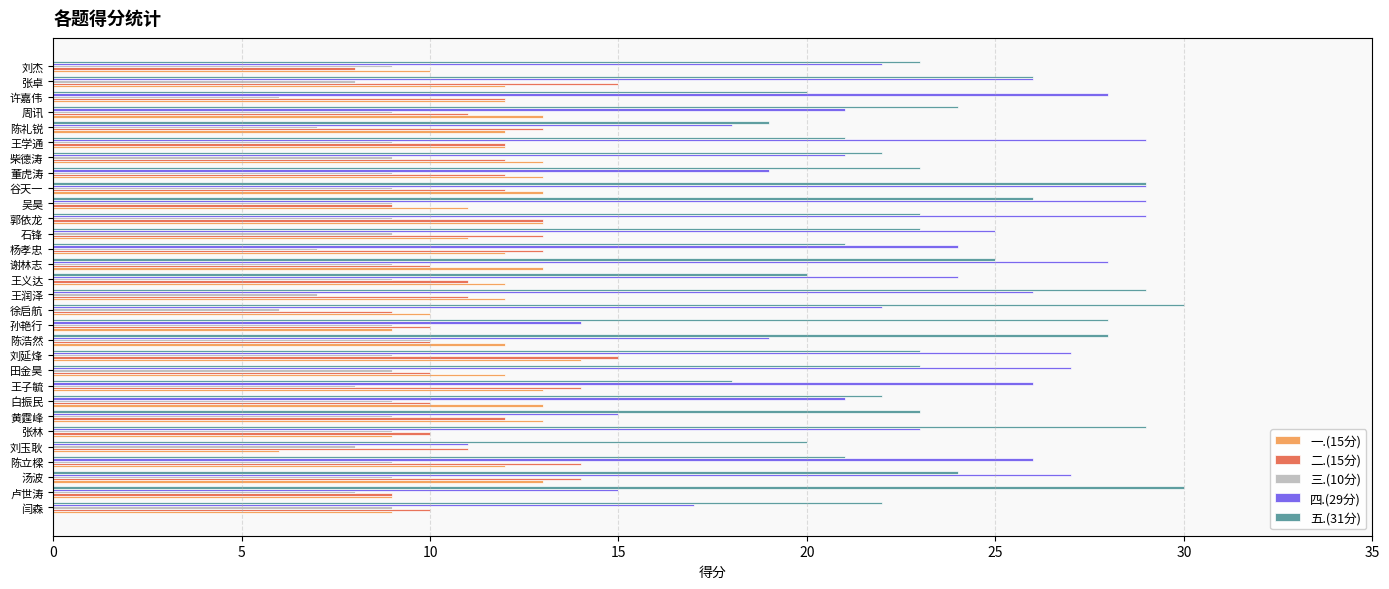

The value of 五.(31分) at 石锋 is 34. True or false?

False